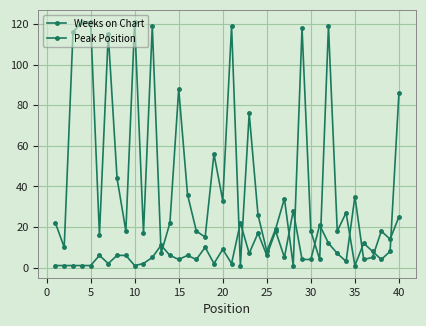

What is the difference between the maximum and second lowest values in the Weeks on Chart series?

120